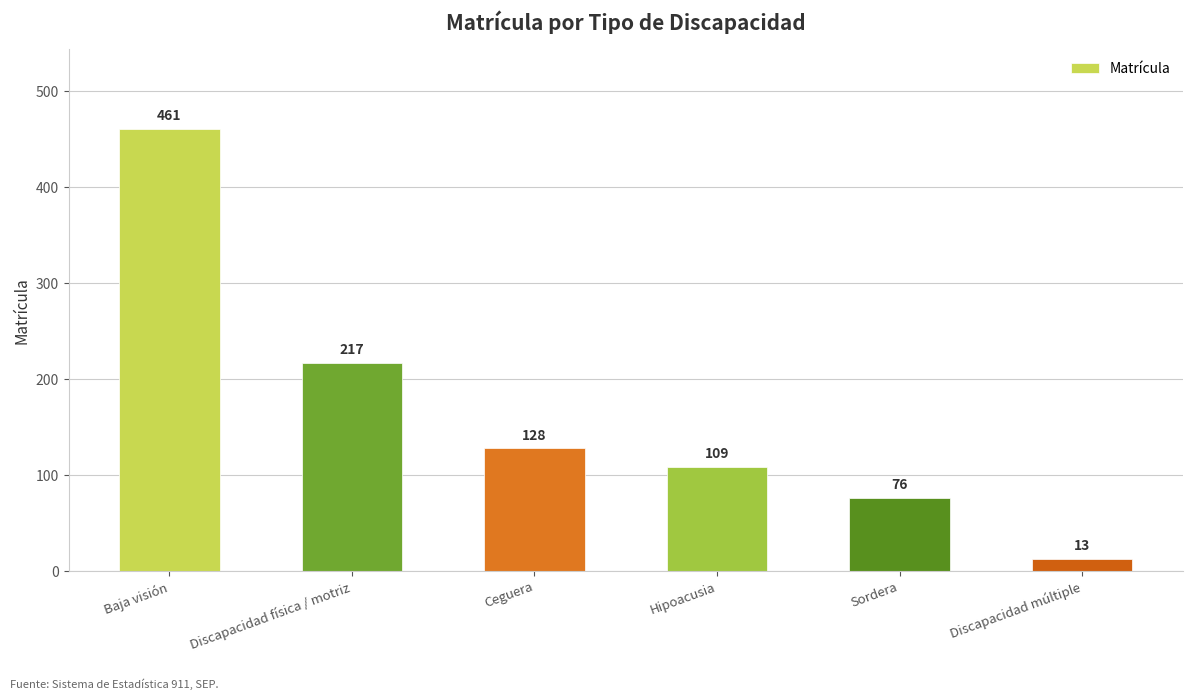

The chart shows a value of 128 at Ceguera. True or false?

True